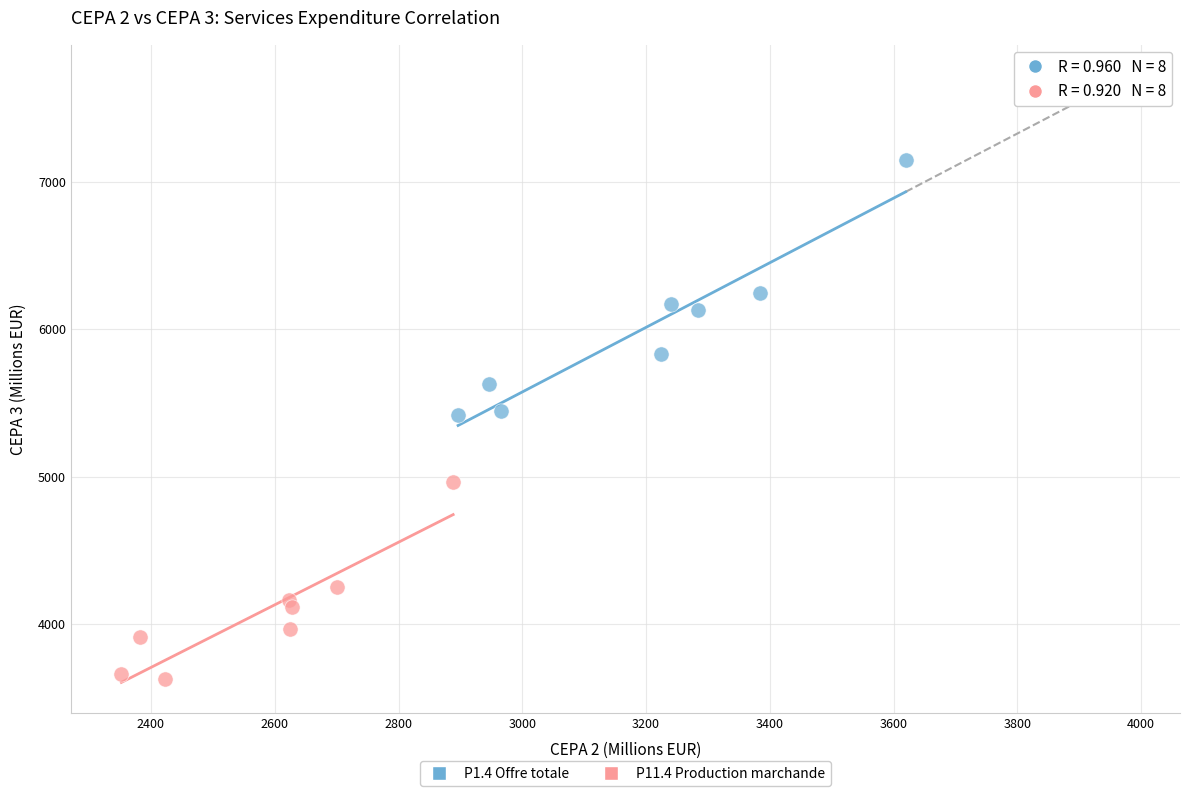

Which series reaches the minimum Y coordinate?

P11.4 Production marchande